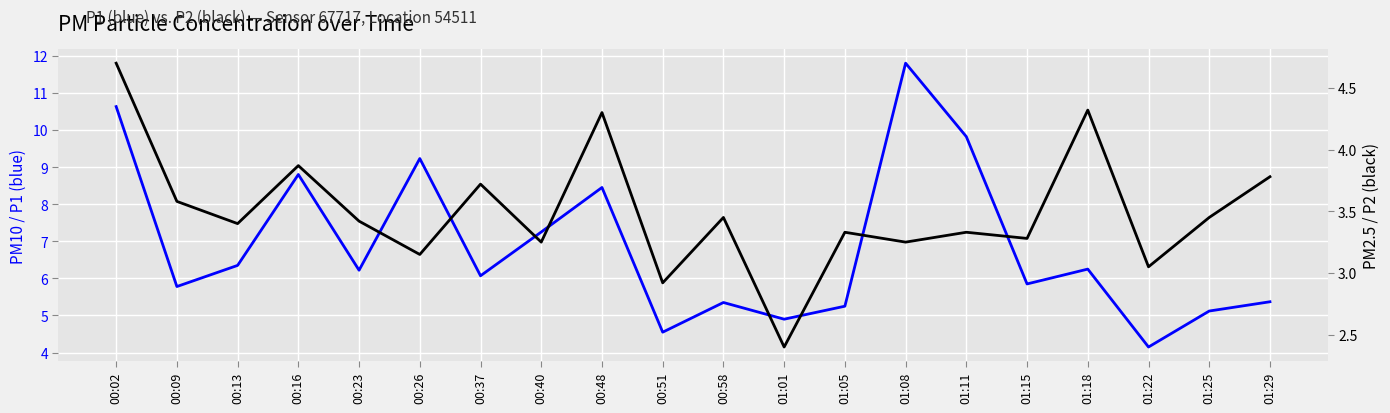

What is the smallest value displayed?

2.4